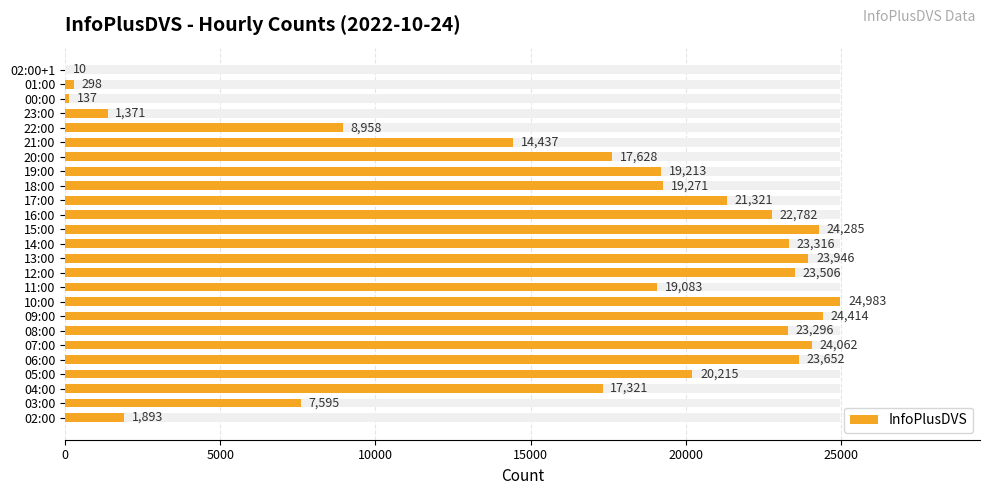

Where is the data nearest to the value 12496?

21:00